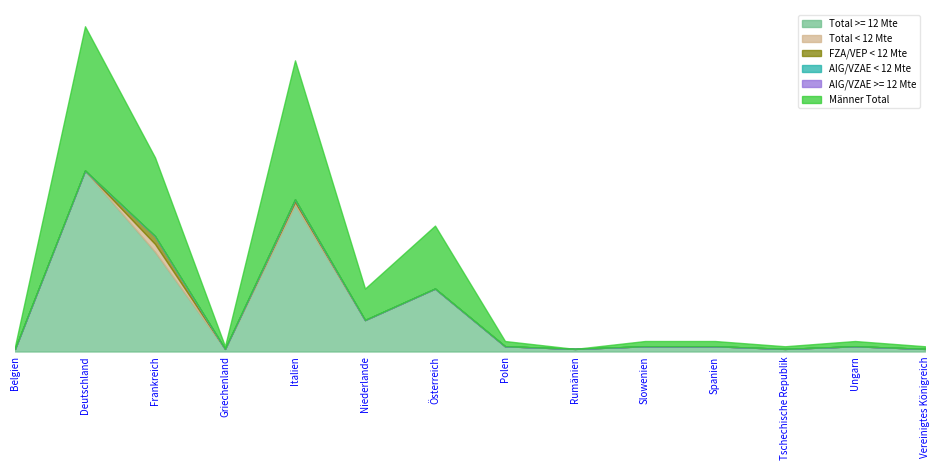

The value of Männer Total at Frankreich is 30. True or false?

True